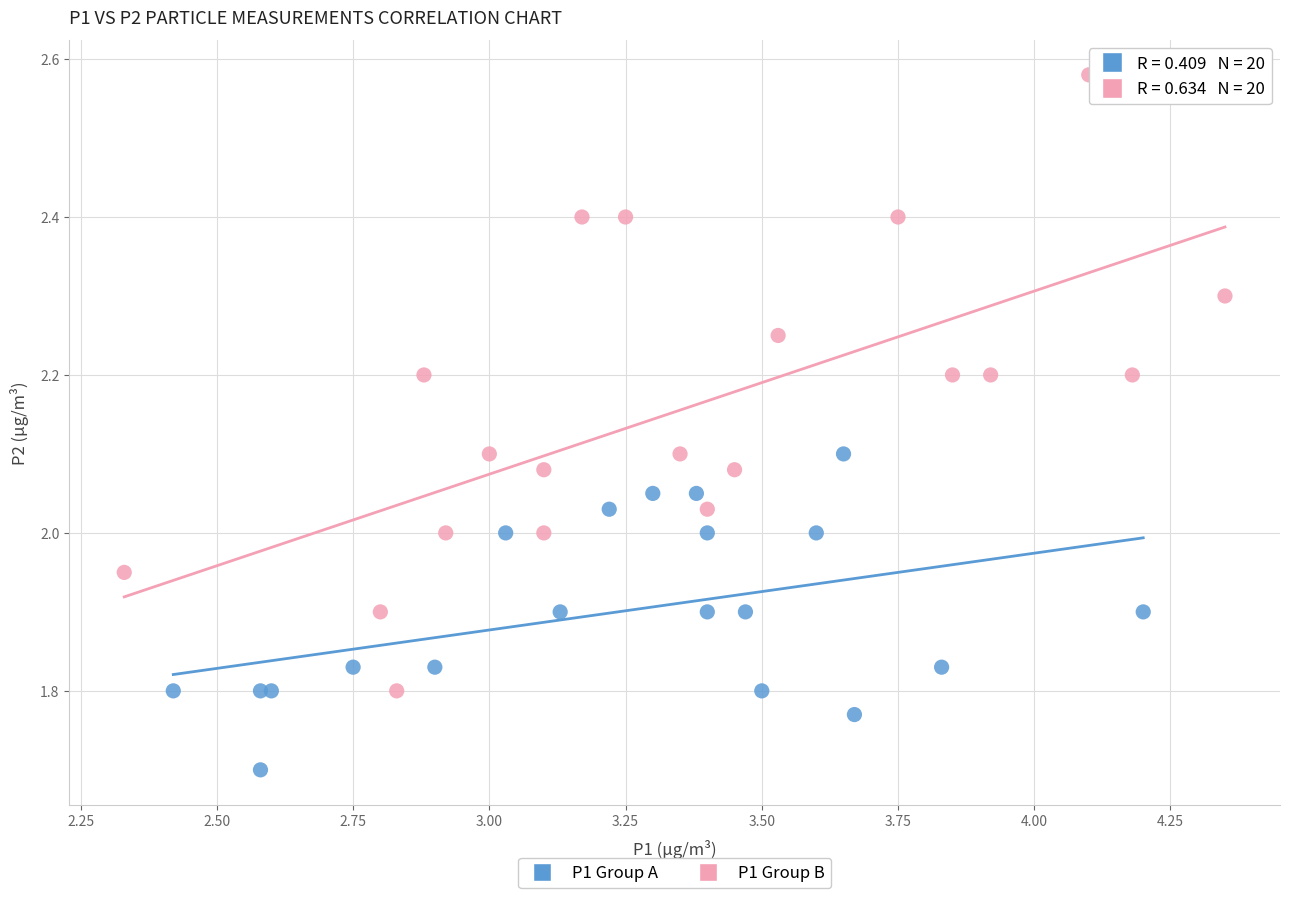

Which series reaches the minimum Y coordinate?

P1 Group A